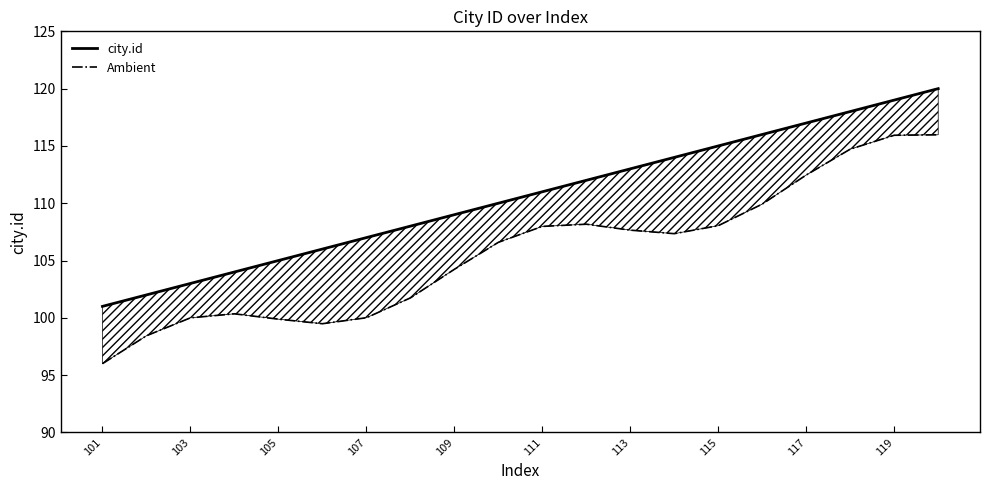

Between 103 and 115, which series saw the biggest shift?

city.id